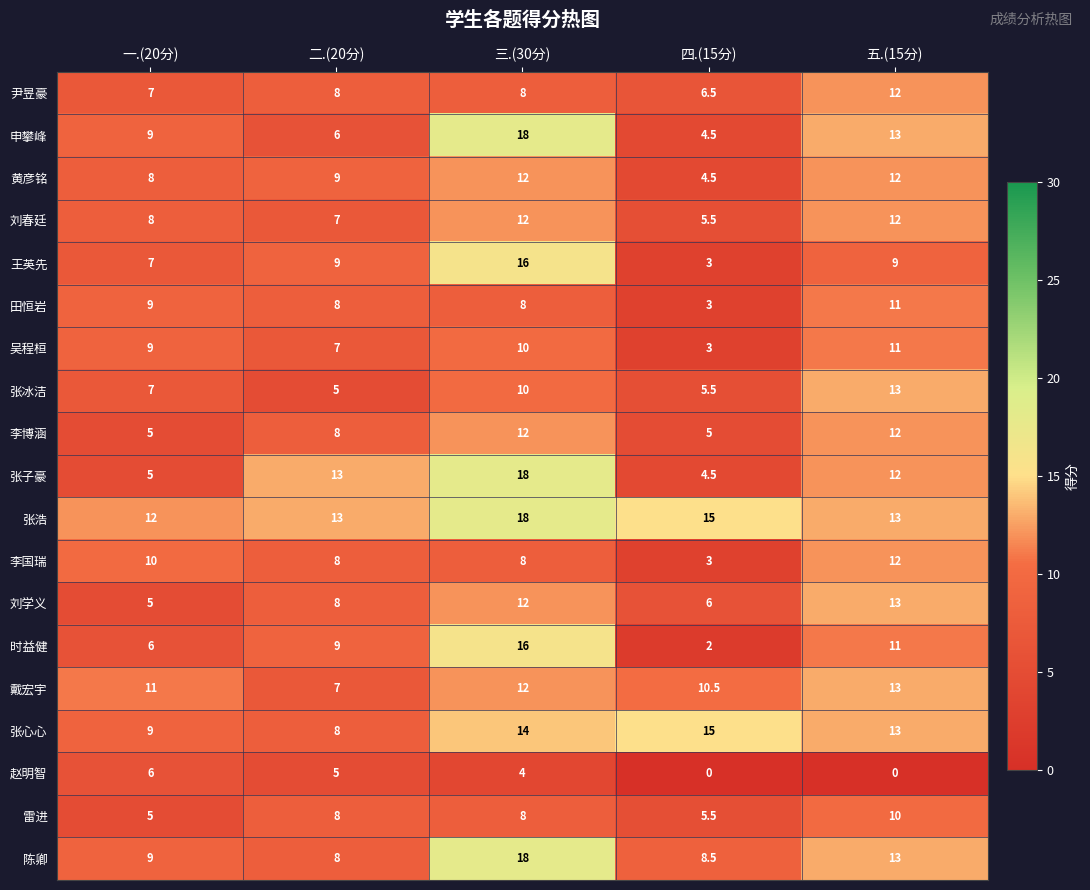

The value of 赵明智 at 四.(15分) is 0.0. True or false?

True